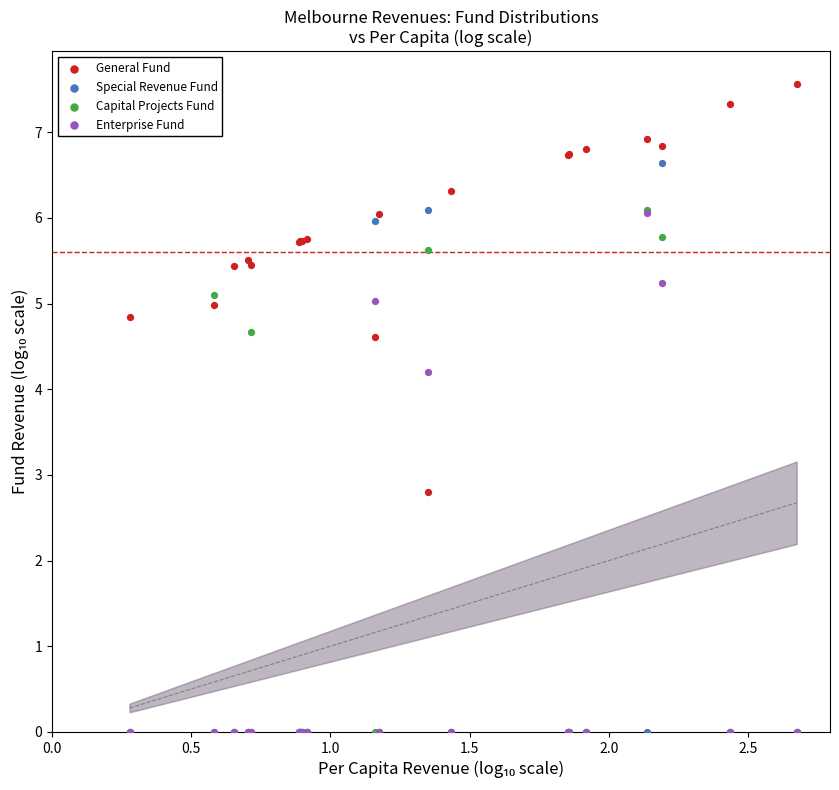

Which series has the widest spread of Y values?

Special Revenue Fund